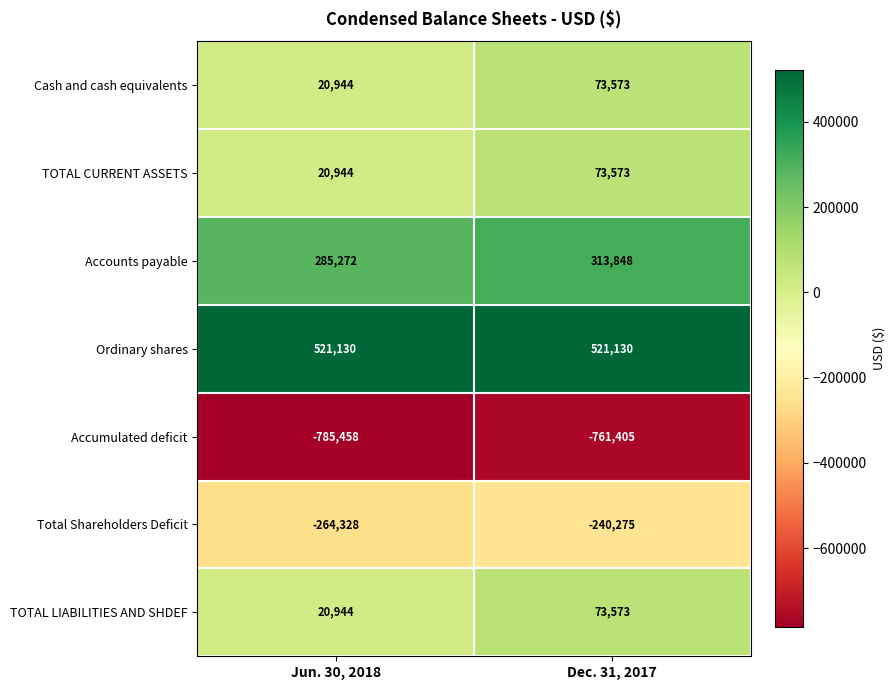

Rank the categories by Cash and cash equivalents value from lowest to highest.

Jun. 30, 2018, Dec. 31, 2017